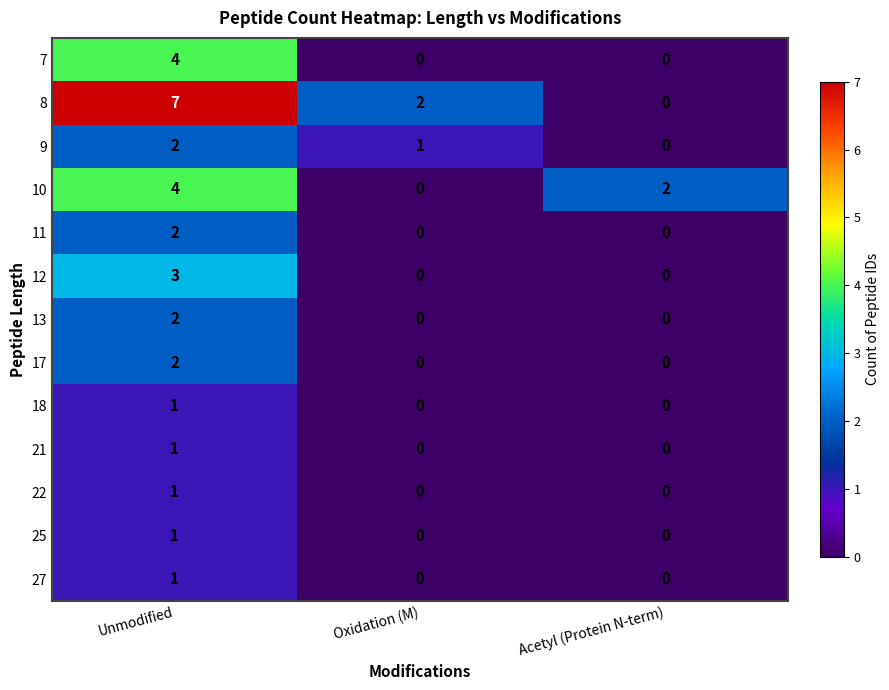

Which series has the largest total across all categories?

8